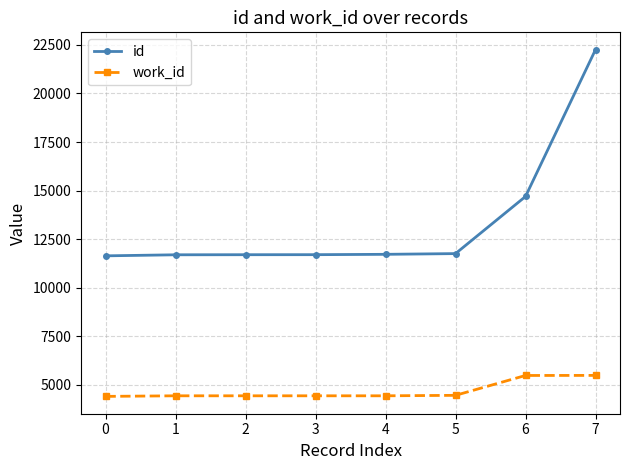

True or false: id and work_id intersect in this chart.

False